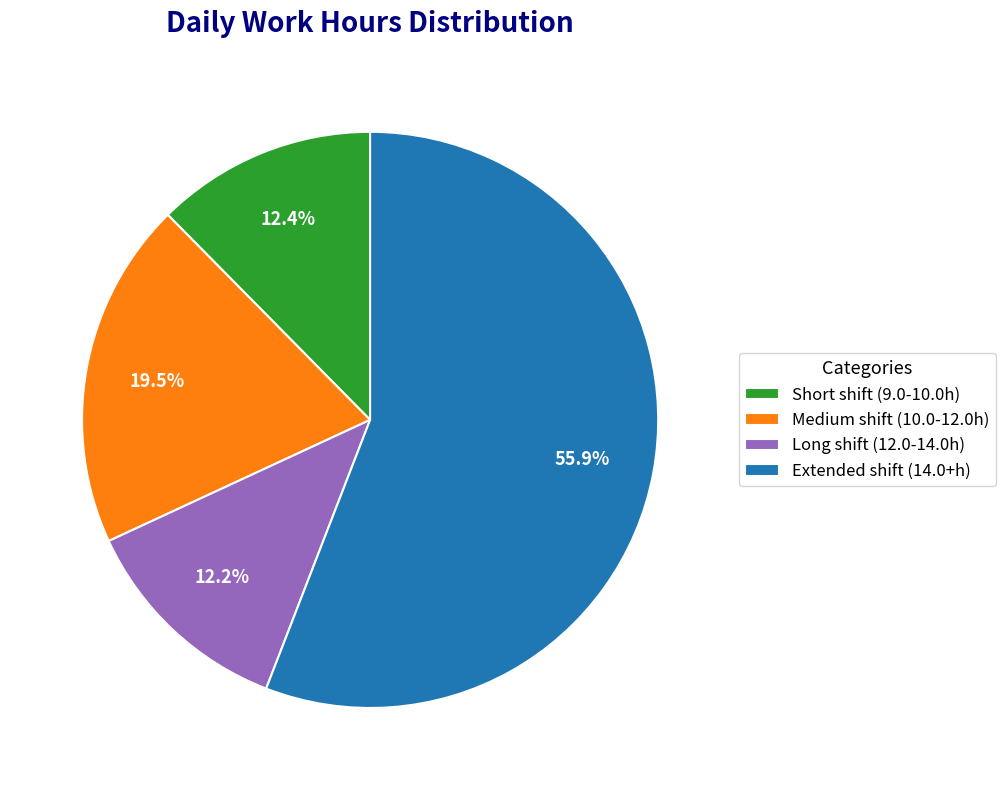

What percentage do Short shift (9.0-10.0h) and Medium shift (10.0-12.0h) together represent?

31.9%